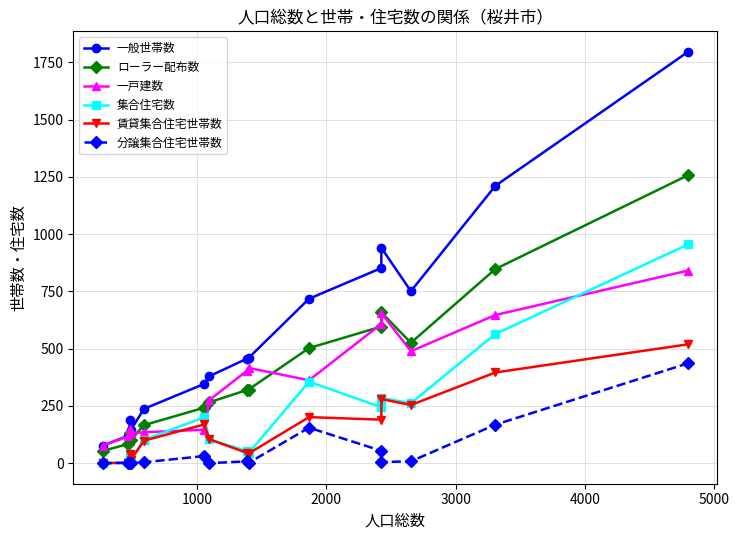

At how many categories does at least one series exceed 130?

13